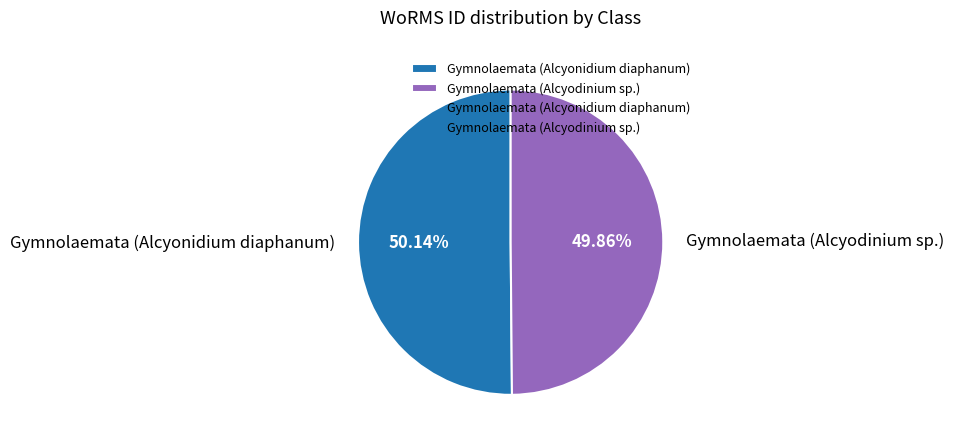

What is the ratio of the value at Gymnolaemata (Alcyonidium diaphanum) to the value at Gymnolaemata (Alcyodinium sp.)?

1.0